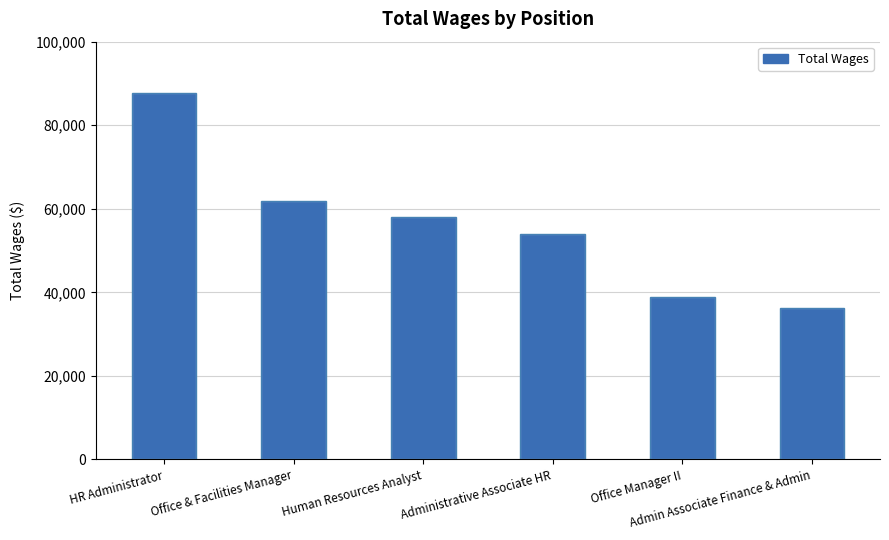

The chart shows a value of 141696 at HR Administrator. True or false?

False